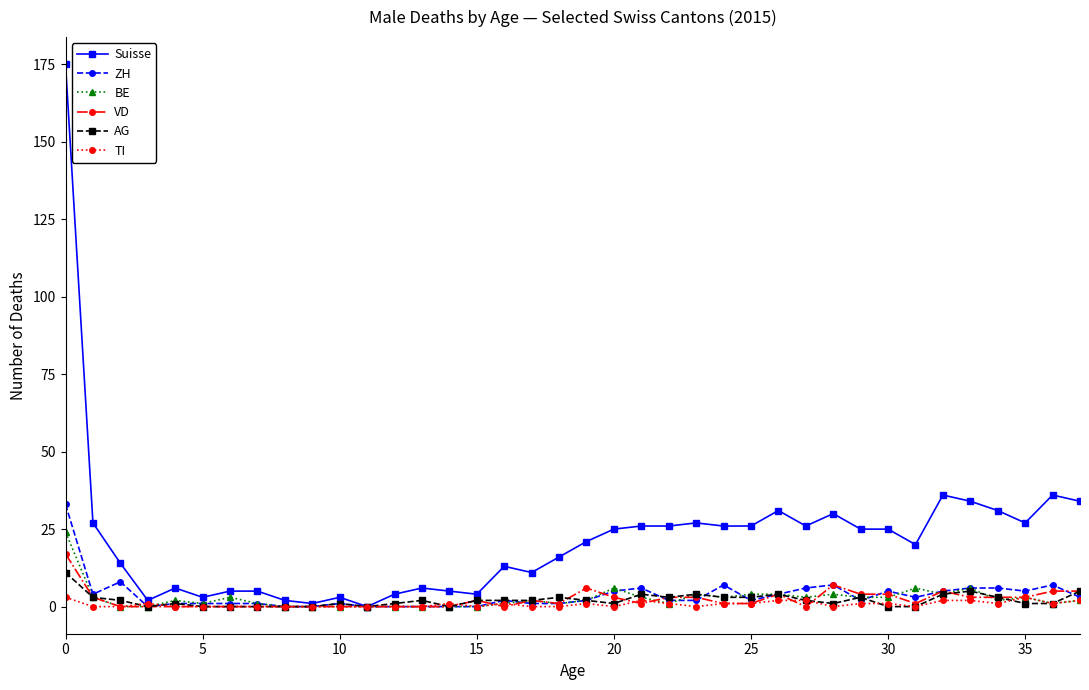

Which series has the largest total across all categories?

Suisse